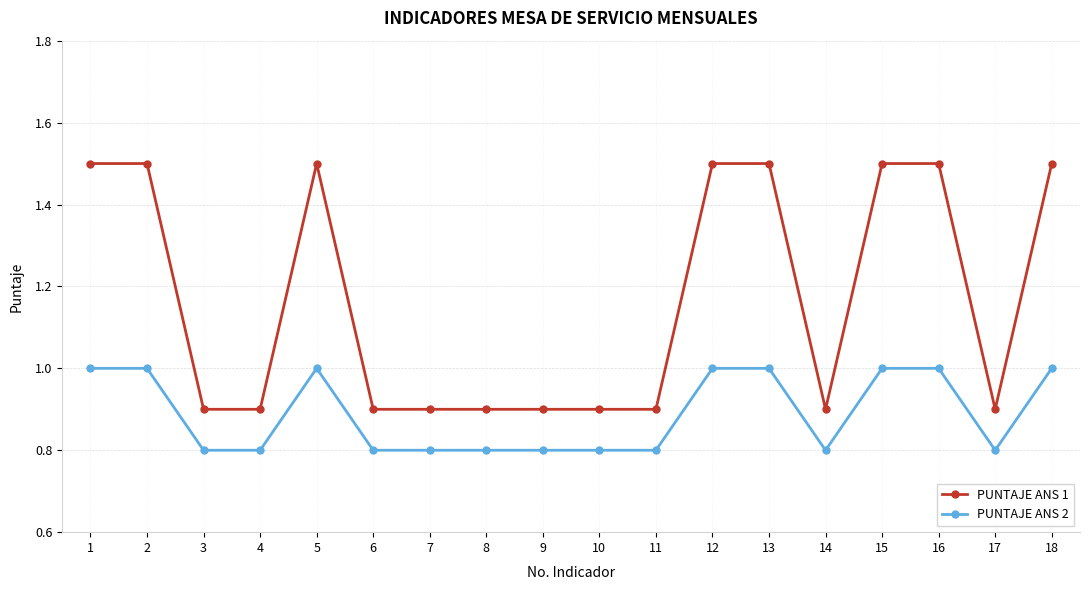

What is the minimum value shown in the chart?

0.8